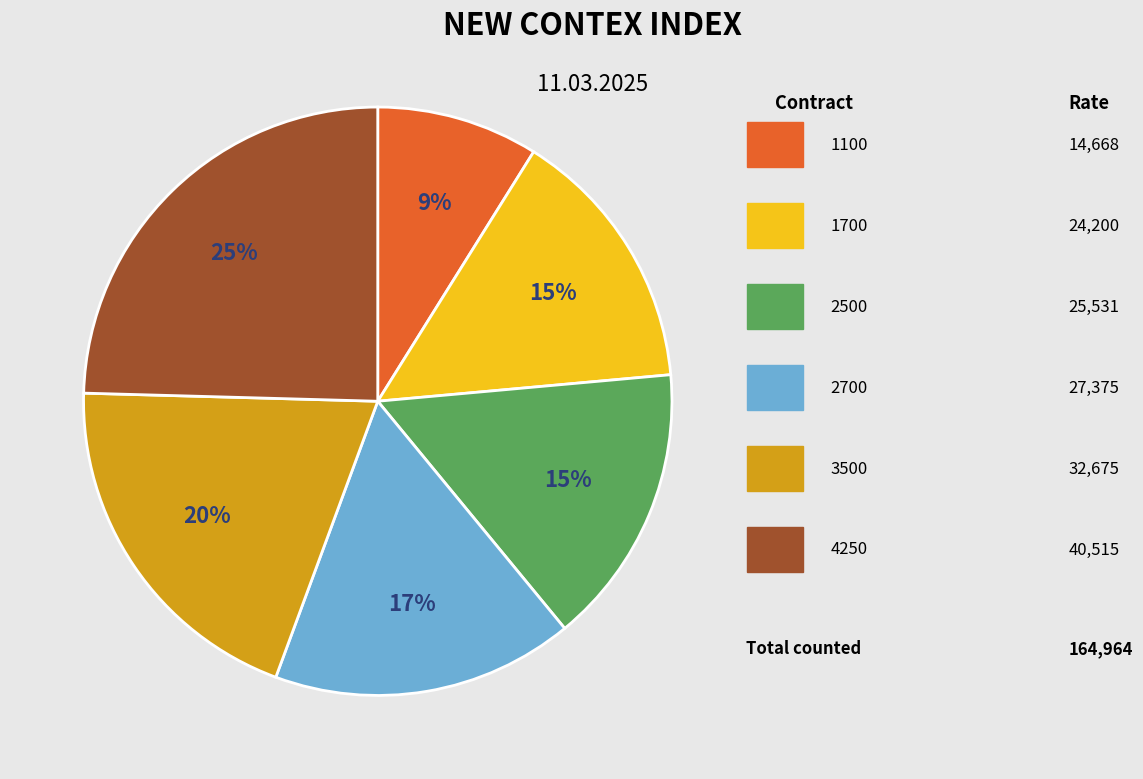

To the nearest percent, what is the difference between the largest and smallest slice percentages?

16%